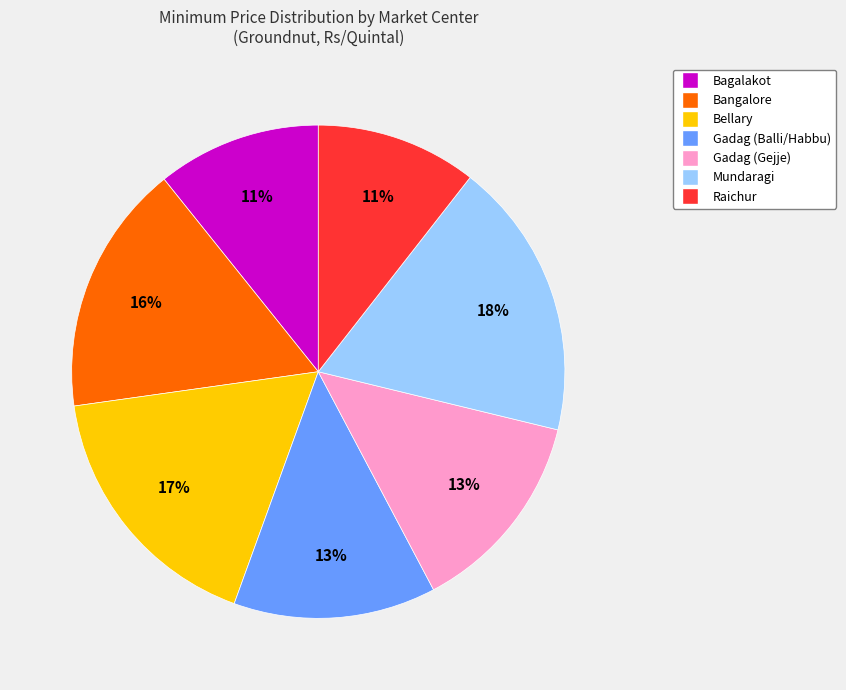

What is the largest slice in the pie chart?

Mundaragi